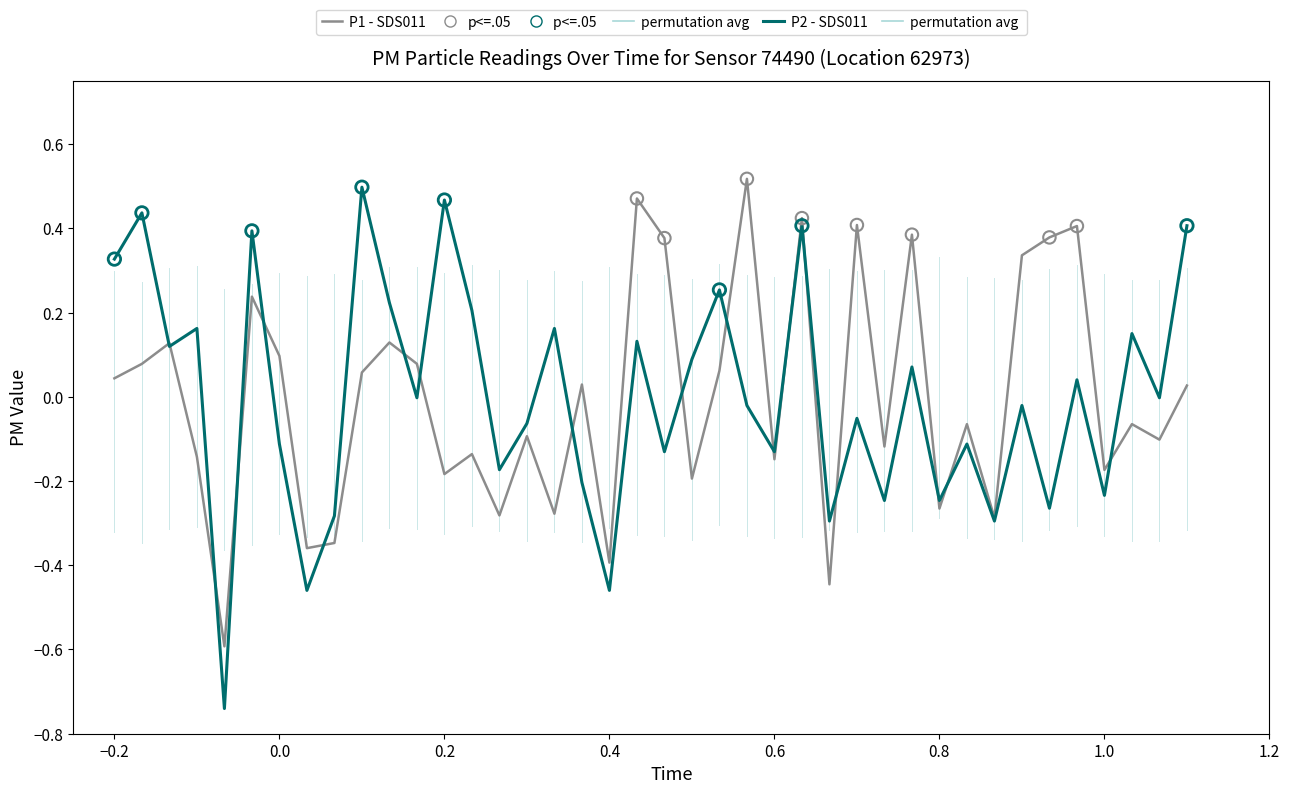

Which series has the largest range (max minus min)?

P2 - SDS011